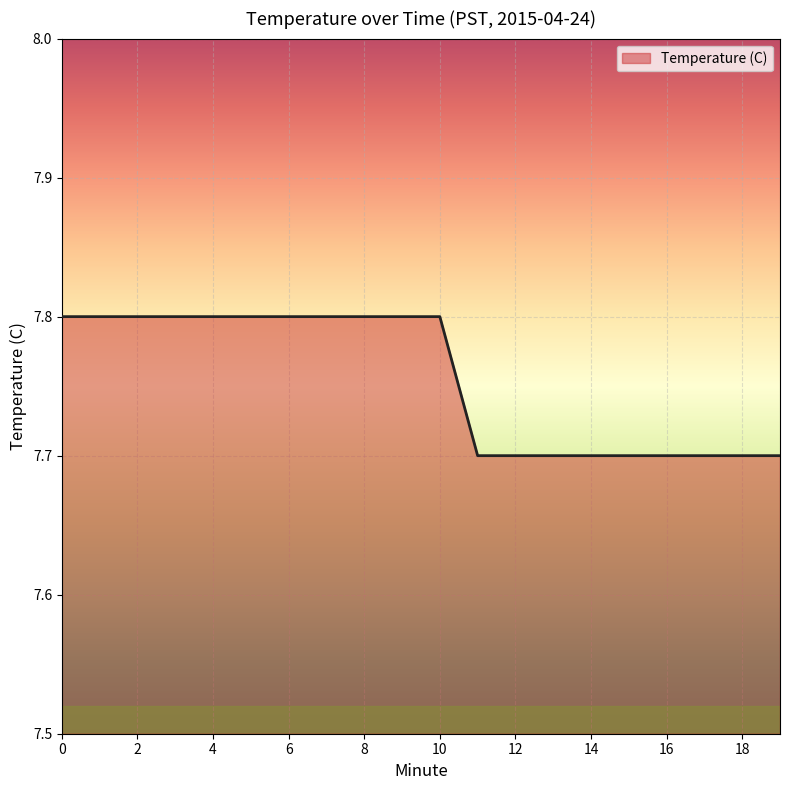

What is the maximum value shown in the chart?

7.8